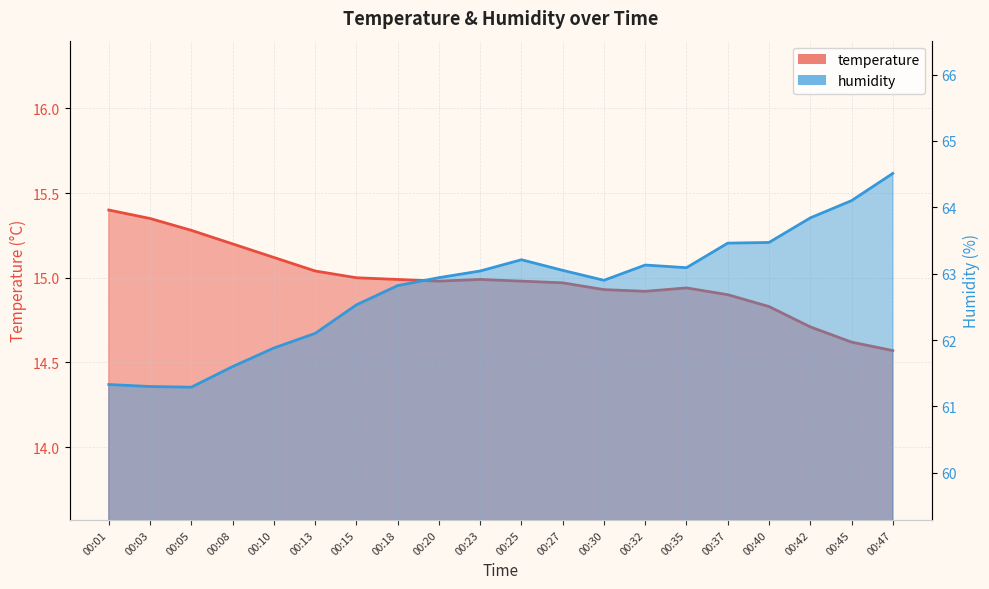

True or false: temperature and humidity intersect in this chart.

False